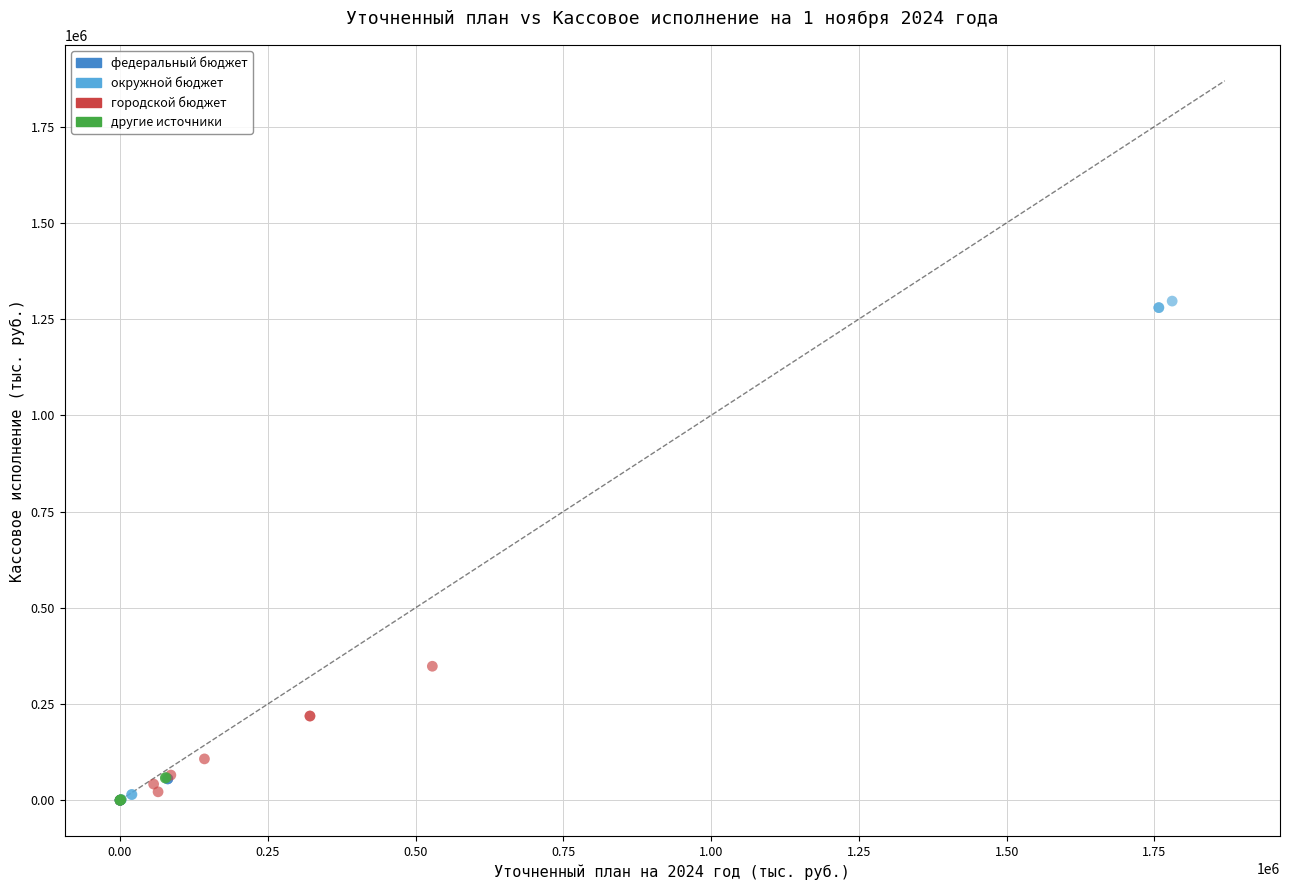

Which series reaches the maximum Y coordinate?

окружной бюджет